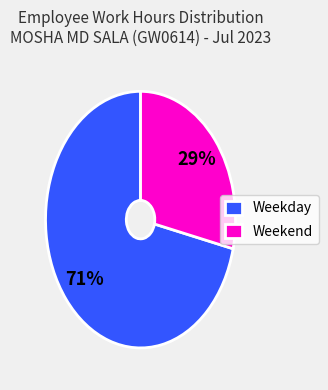

Rank the categories by value from highest to lowest.

Weekday, Weekend